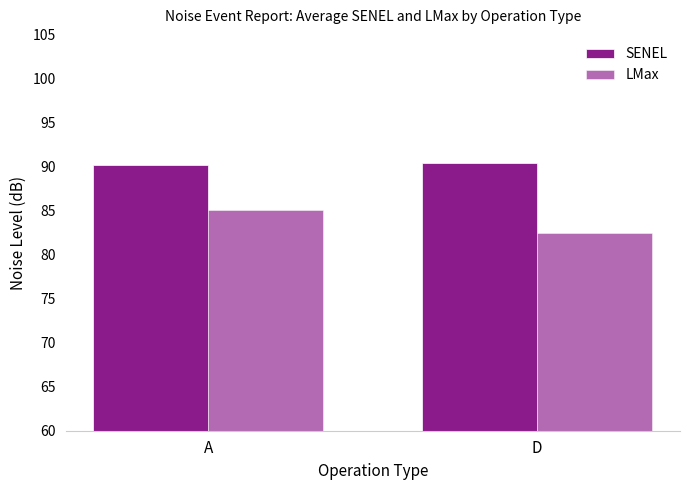

At how many categories does at least one series exceed 85?

2